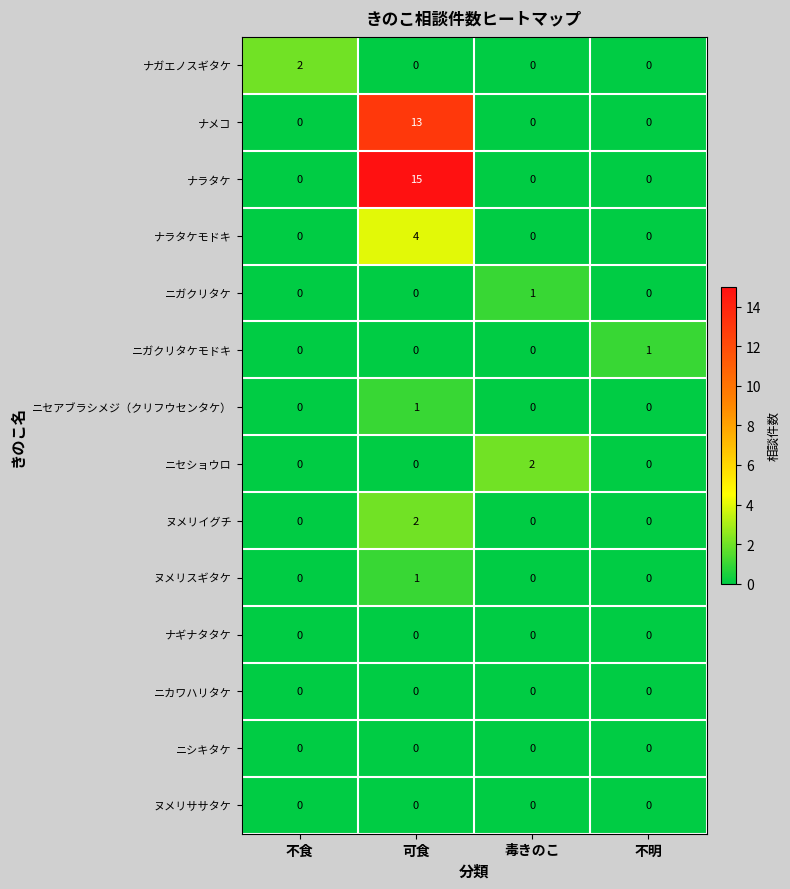

Is it true that ナラタケモドキ equals 0 at 不明?

True